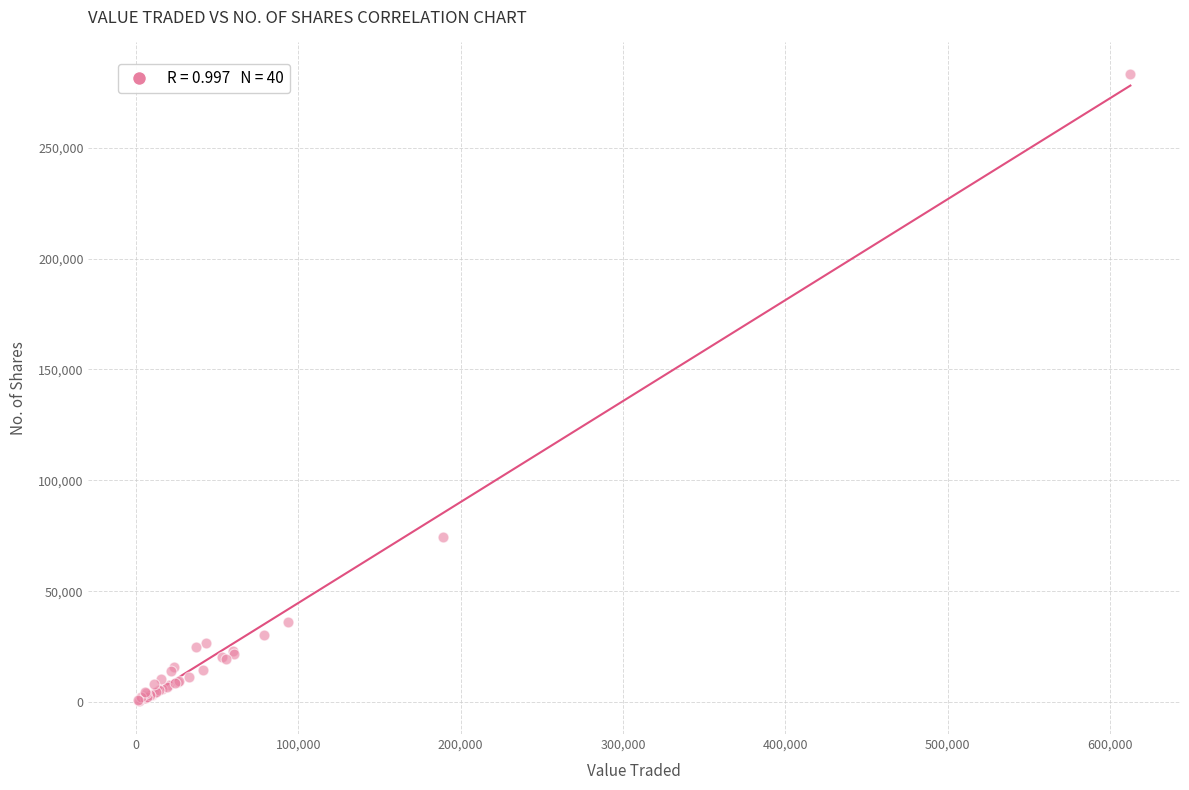

What Y value in the scatter plot is closest to 141950?

74546